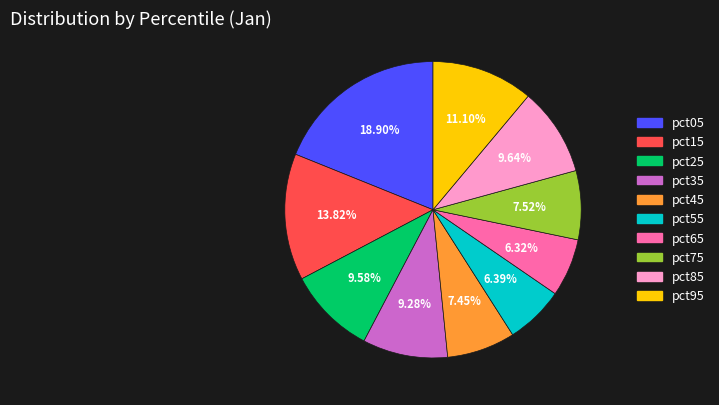

Which category has the biggest portion of the pie?

pct05